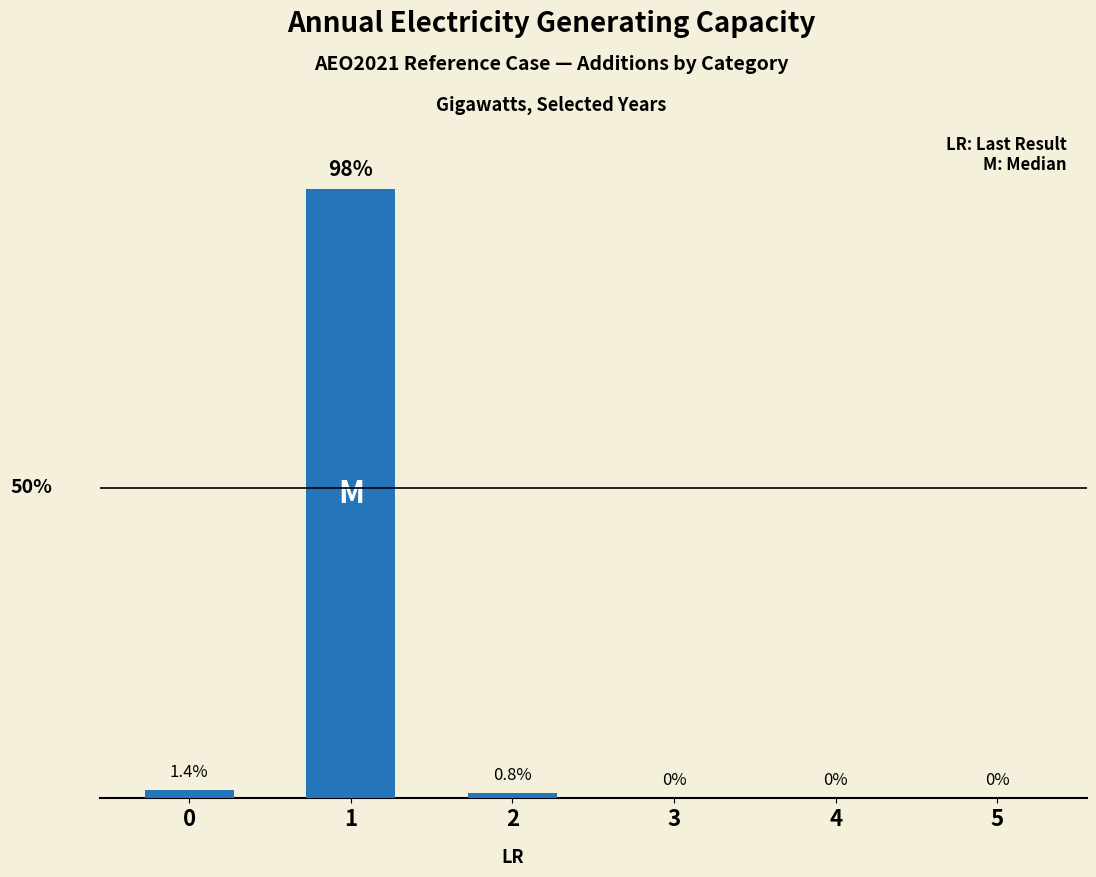

Which label corresponds to the largest value in the chart?

1